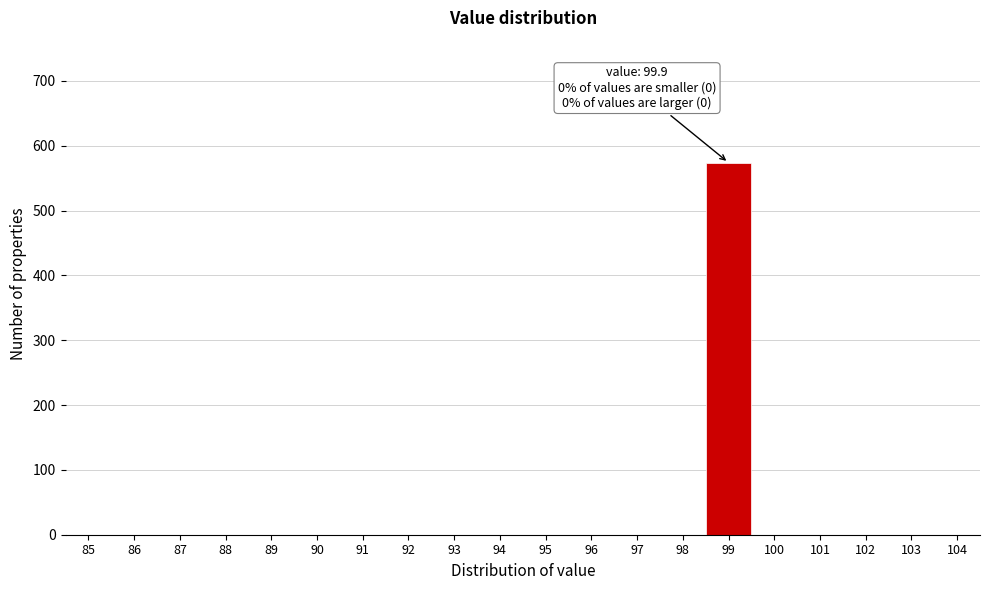

Reading right to left, list all the values displayed in this chart.

104=0	103=0	102=0	101=0	100=0	99=574	98=0	97=0	96=0	95=0	94=0	93=0	92=0	91=0	90=0	89=0	88=0	87=0	86=0	85=0